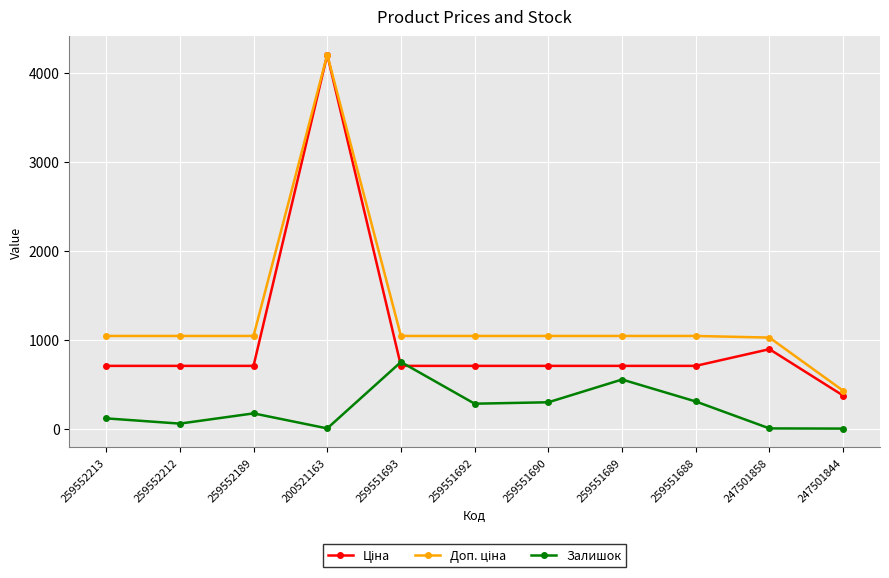

What is the value of the Залишок point at the 10th from the left?

2.0